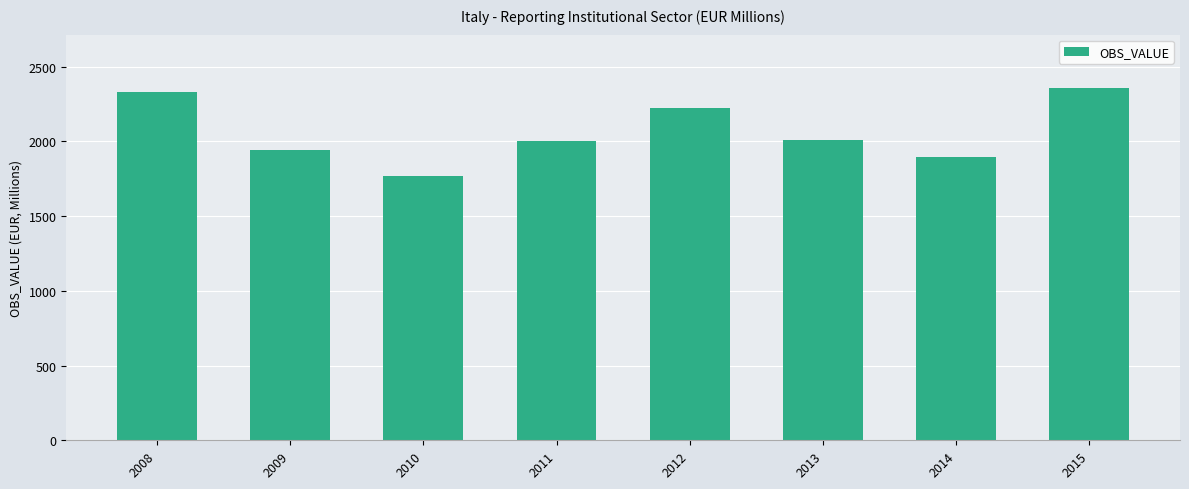

What is the difference between the second highest and minimum values?

559.8